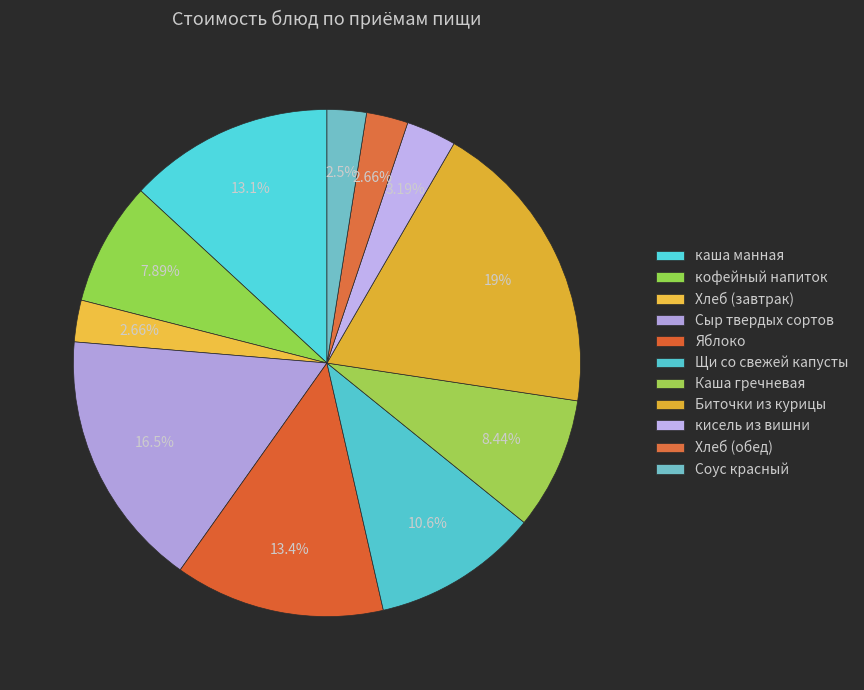

What is the change in value from каша манная to Сыр твердых сортов?

+4.8